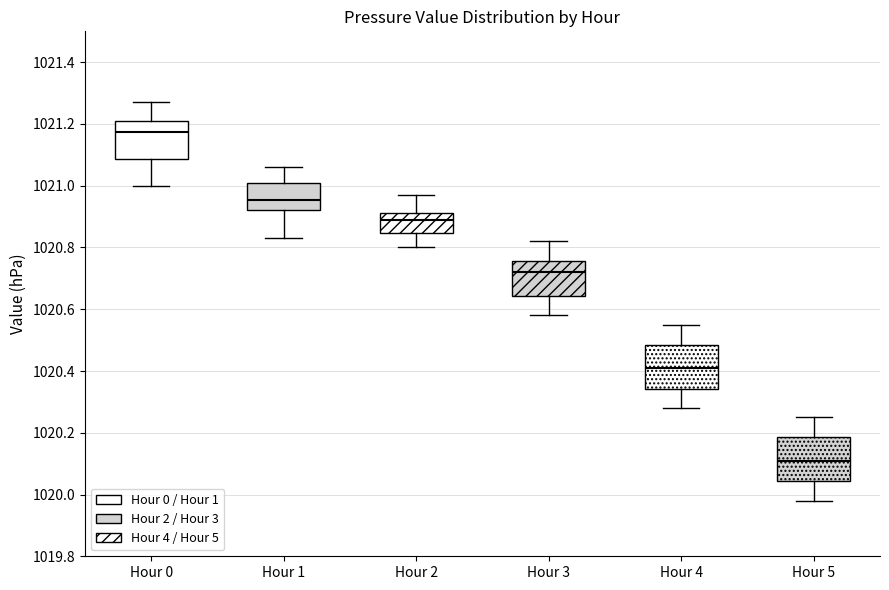

Which box's median line is the lowest?

Hour 5